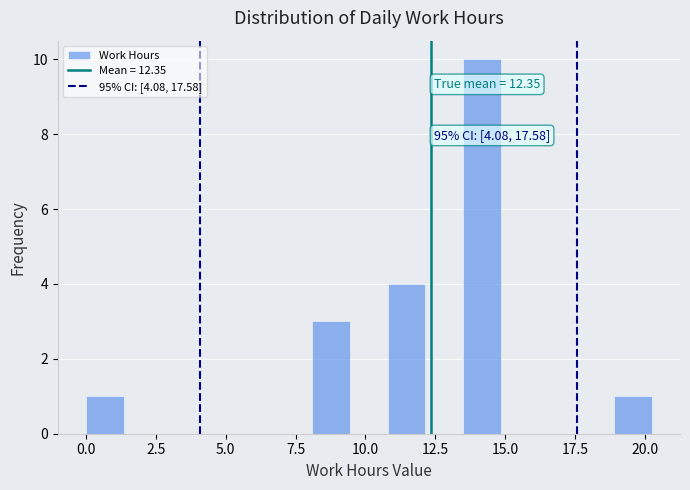

Read against the x-axis, roughly where is the centre of the tallest bar?

14.0